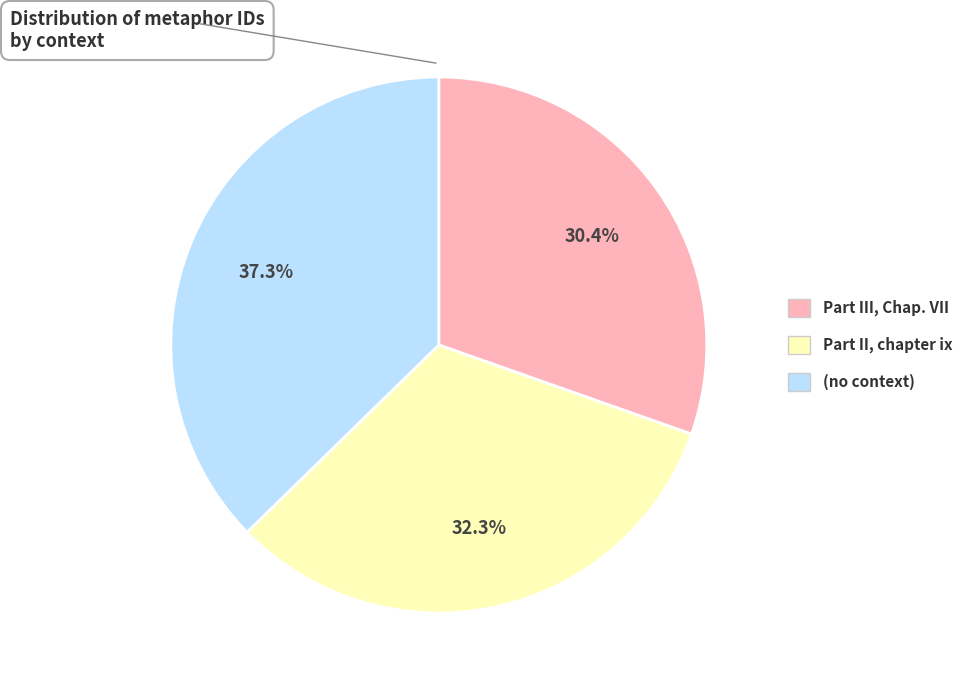

What is the smallest slice in the pie chart?

Part III, Chap. VII